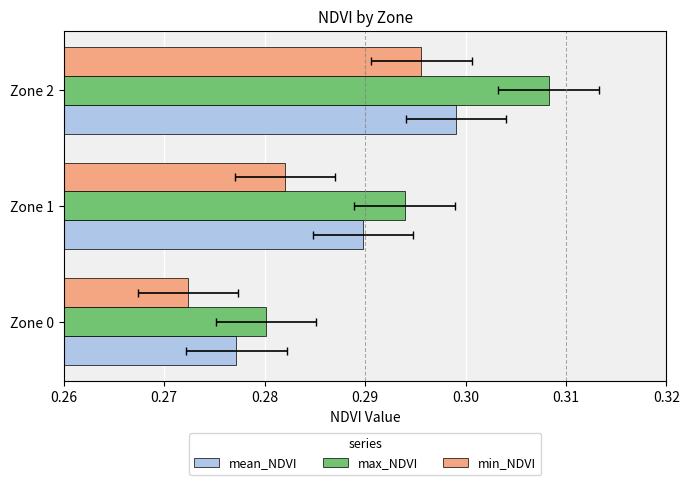

Is the value of max_NDVI at Zone 0 greater than the value of mean_NDVI at Zone 2?

No